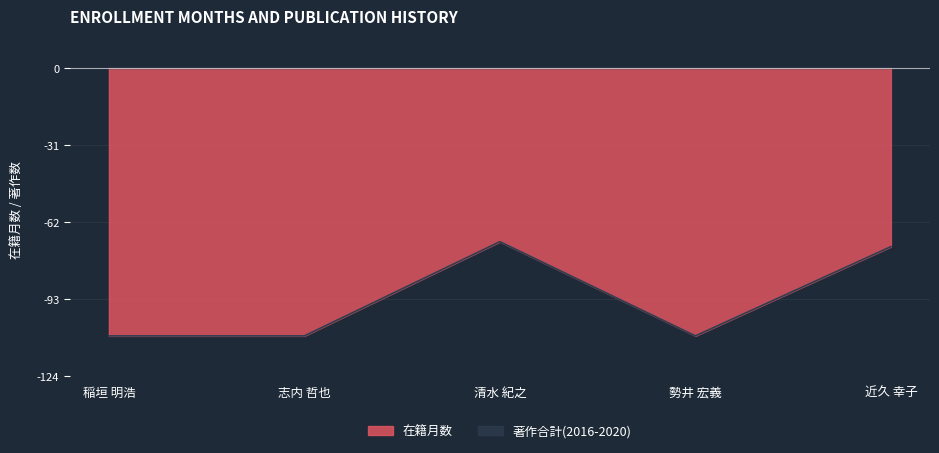

The value of 在籍月数 at 82676 is 57. True or false?

False